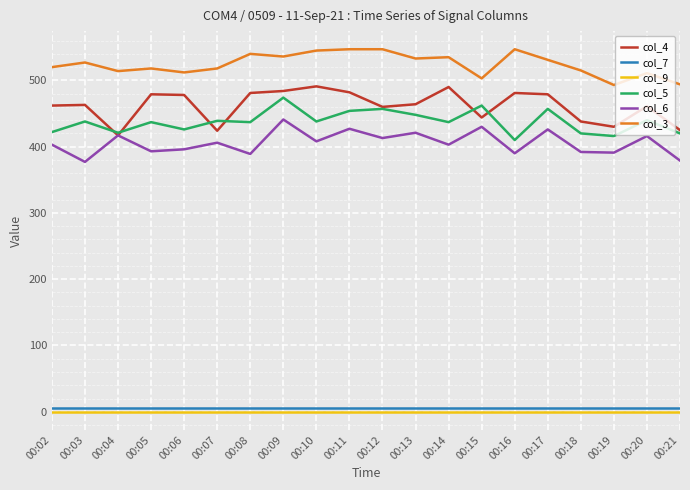

Rank the series by their maximum value, from lowest to highest.

col_9, col_7, col_6, col_5, col_4, col_3